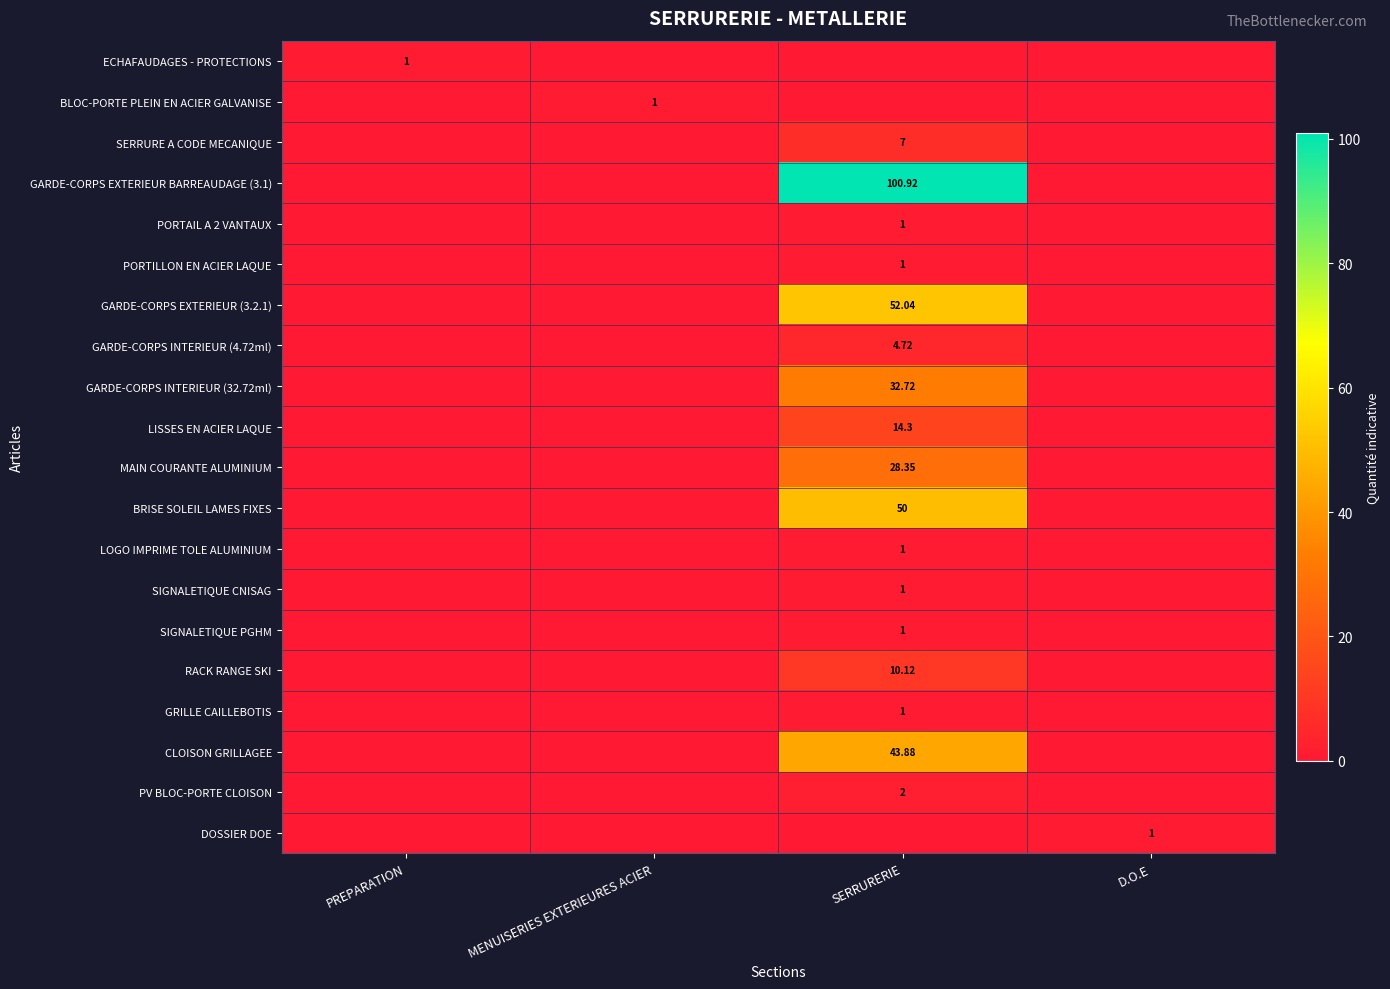

Is the value of LISSES EN ACIER LAQUE at SERRURERIE greater than the value of GARDE-CORPS INTERIEUR (4.72ml) at SERRURERIE?

Yes